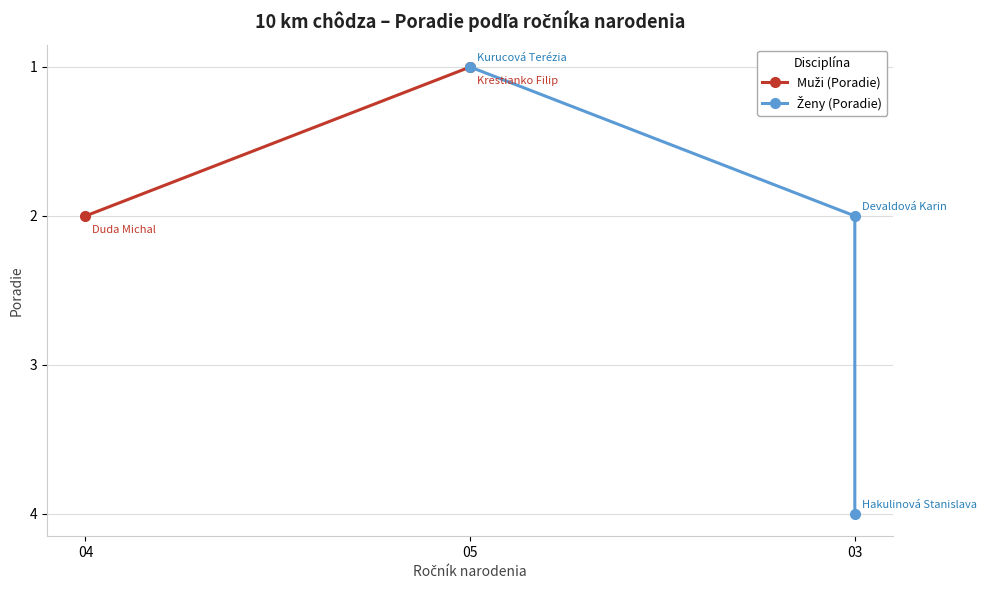

What is the difference between the values at 03 and 05?

3